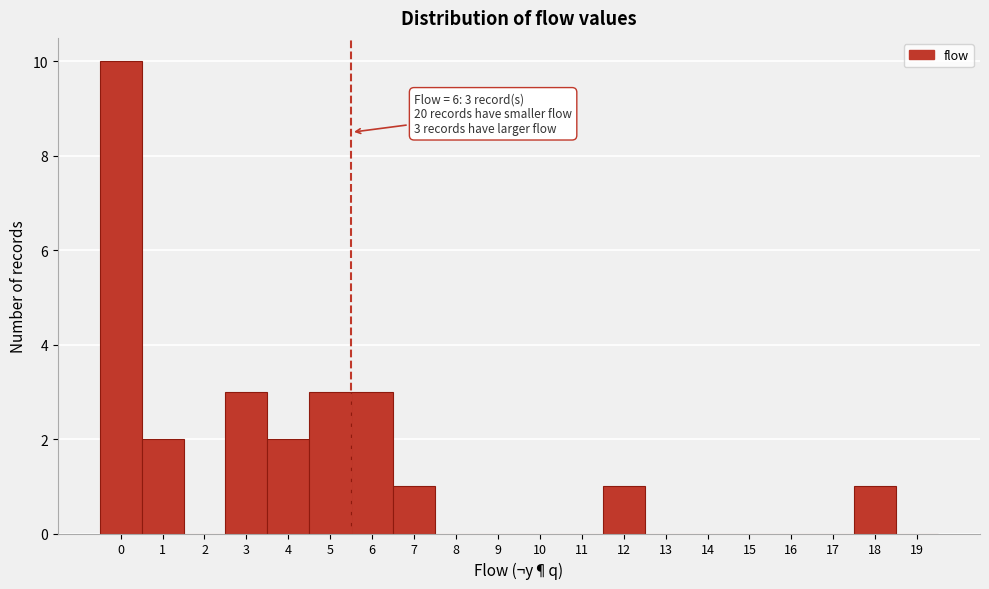

Approximately how many times larger is the value at 0 compared to 4?

5.0